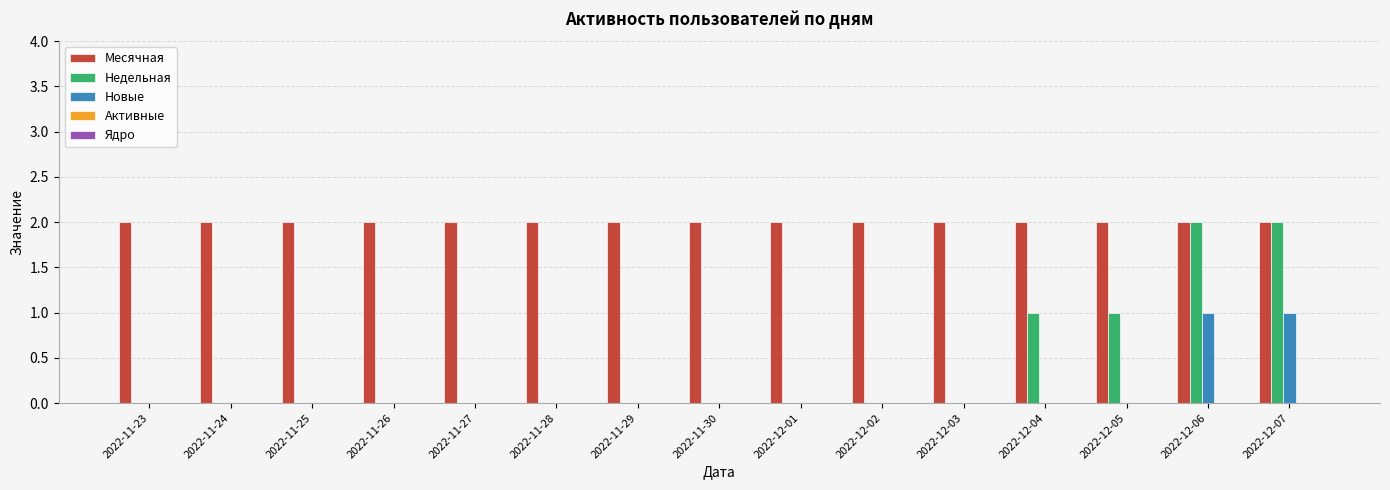

Is it true that Новые equals 0 at 2022-11-27?

True